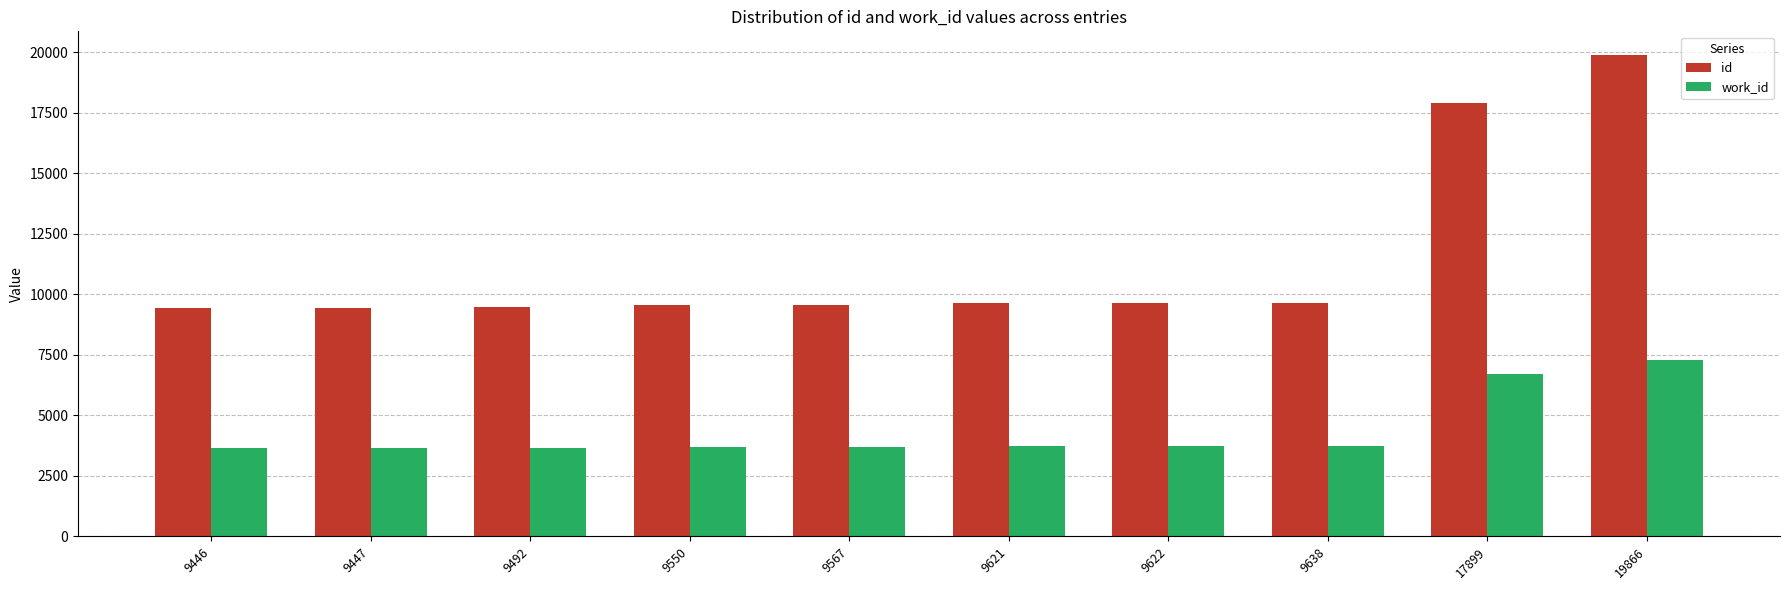

How many bars are there in each group?

2